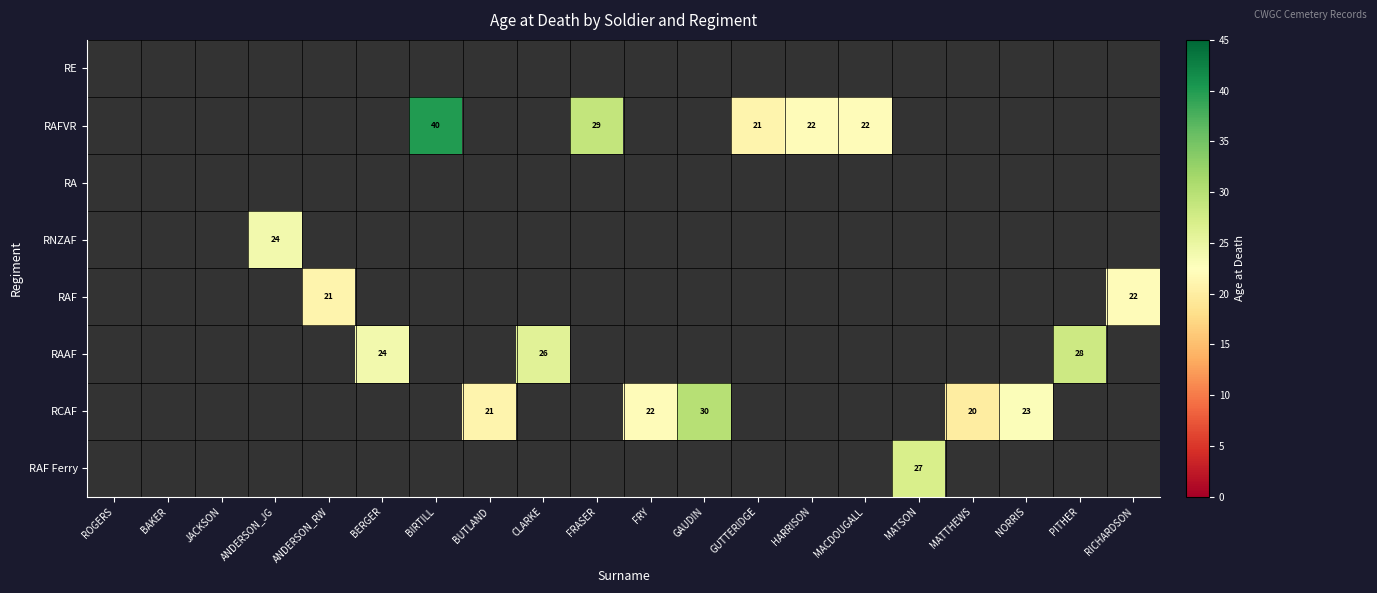

Is it true that RAF Ferry equals 27 at MATSON?

True